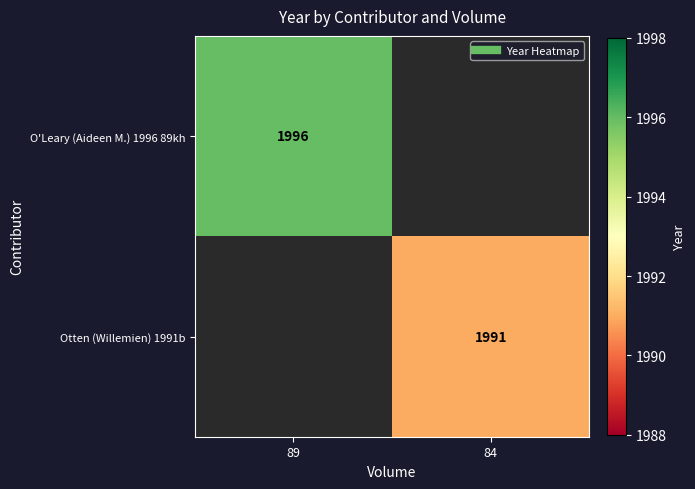

The value of Otten (Willemien) 1991b at 84 is 3100.3. True or false?

False